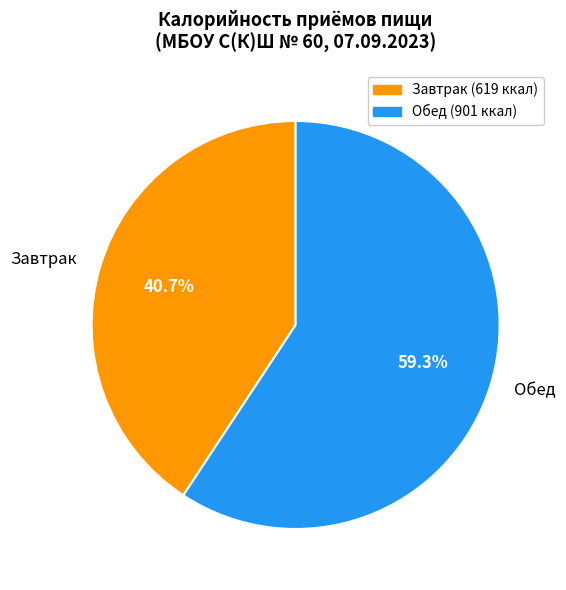

What is the majority slice?

Обед